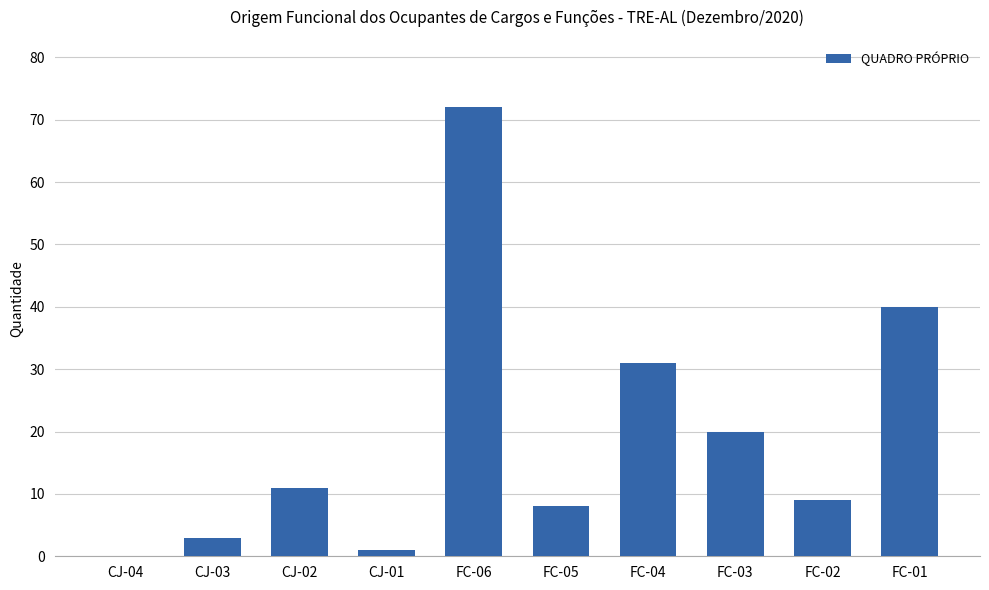

The value at FC-06 is 72. True or false?

True